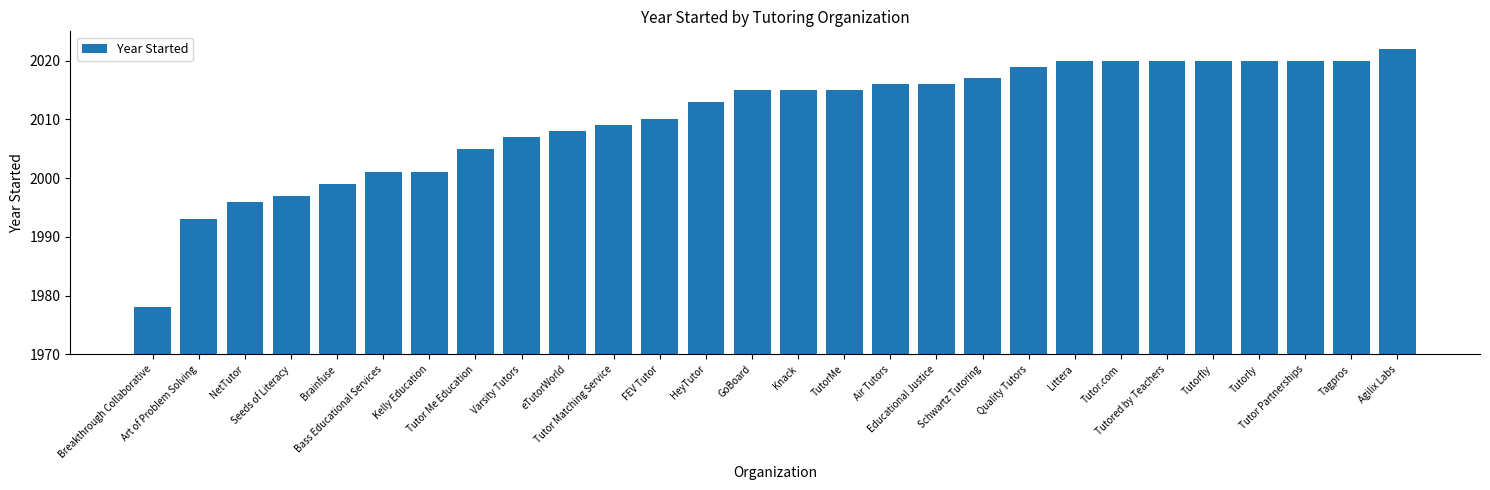

The chart shows a value of 2013 at HeyTutor. True or false?

True